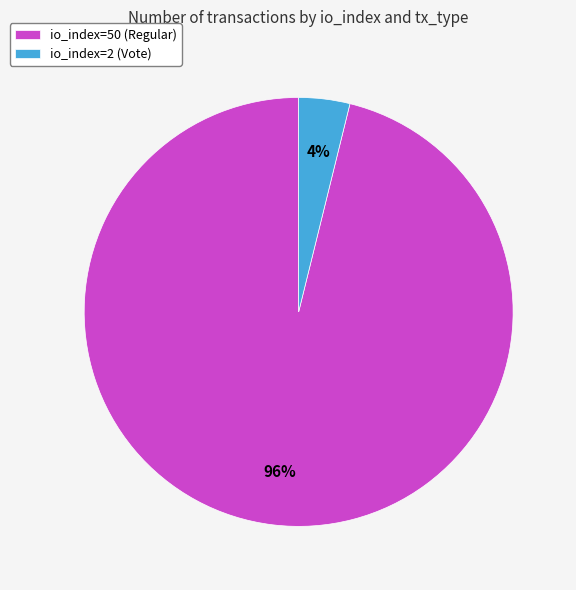

To the nearest percent, what is the difference between the largest and smallest slice percentages?

92%